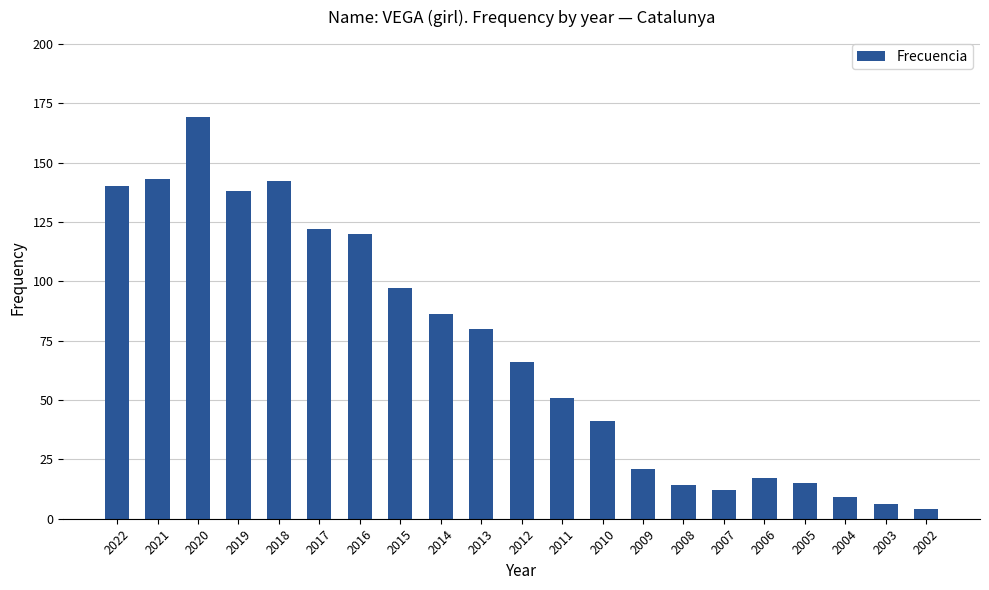

What is the sum of all values?

1493